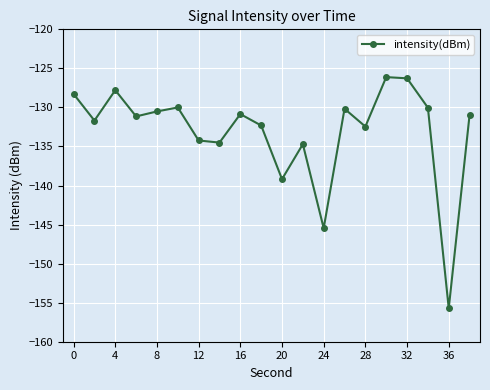

What is the minimum value shown in the chart?

-155.7